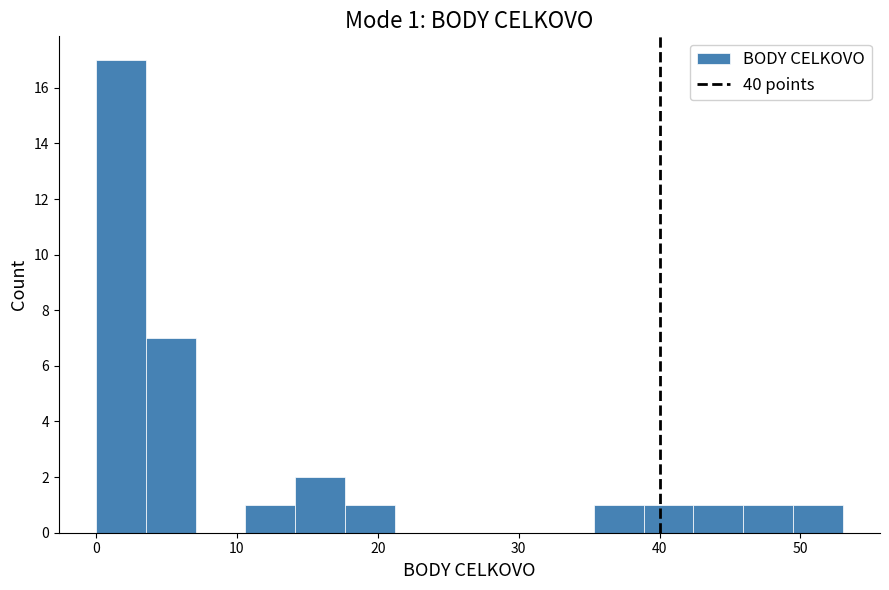

Around what value on the x-axis is the tallest bar? Give the approximate position of its centre, as read against the axis.

2